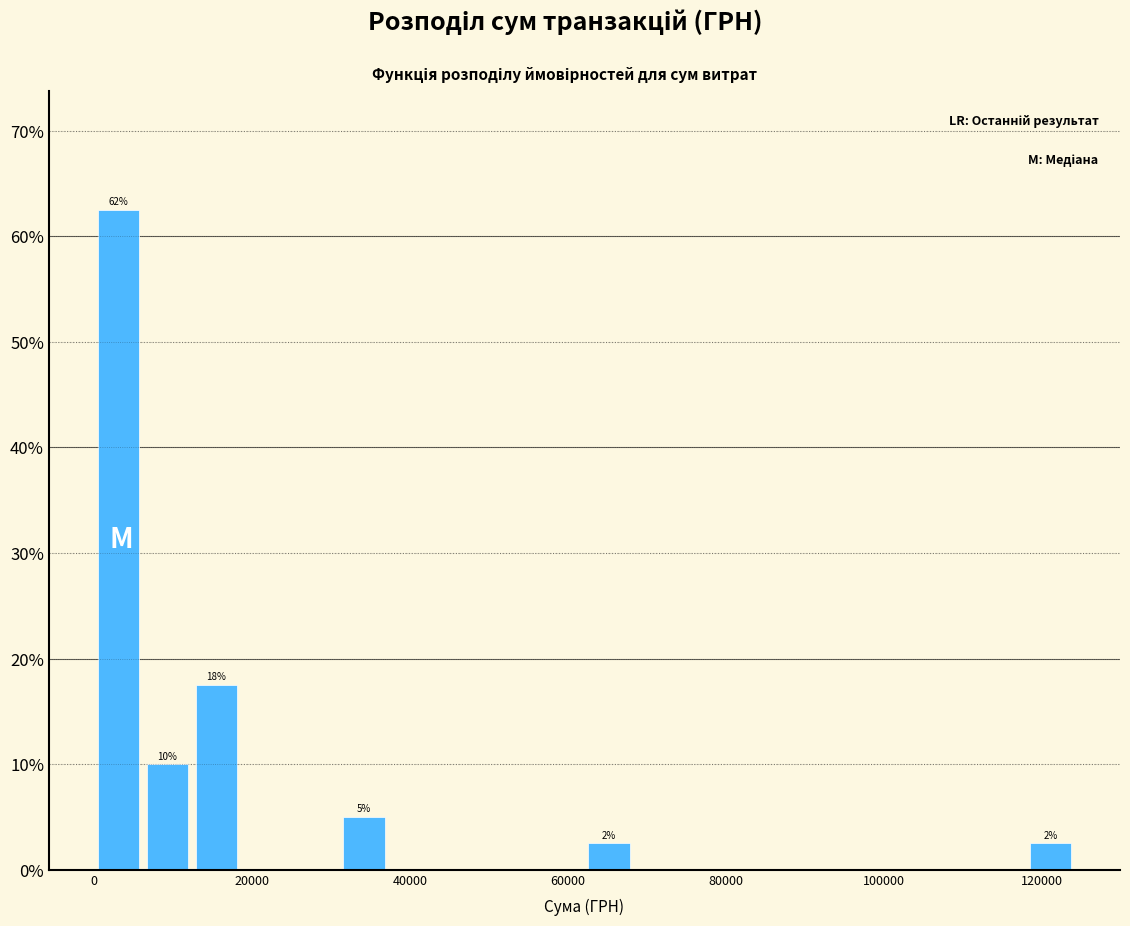

Read against the x-axis, roughly where is the centre of the tallest bar?

4000